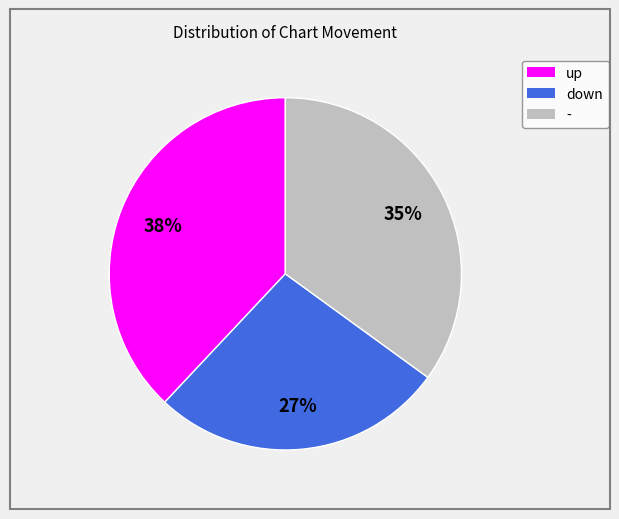

Between - and down, which is larger?

-